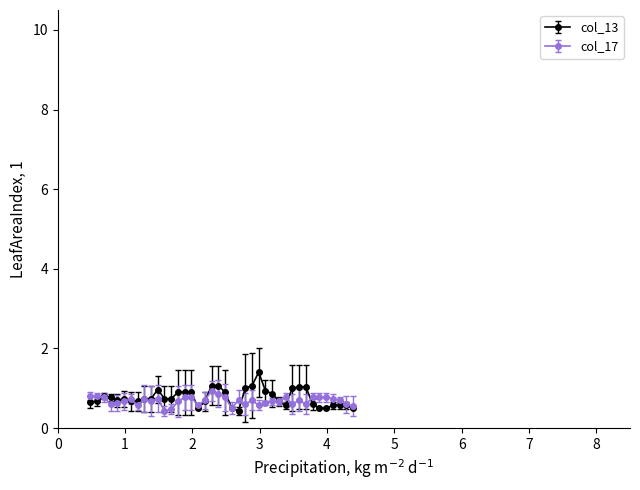

At how many categories does at least one series exceed 0?

40